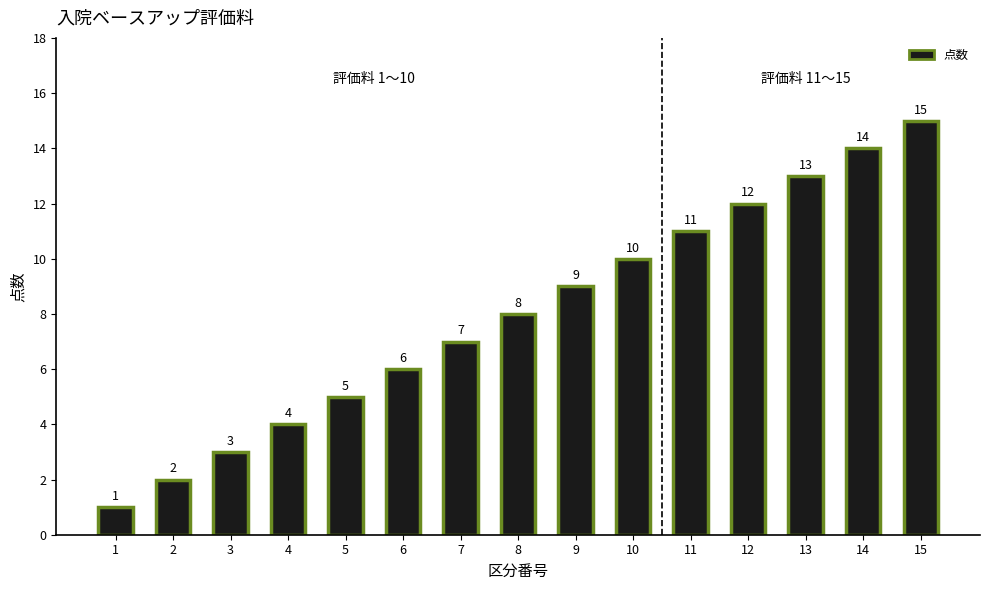

What is the change in value from 7 to 12?

+5